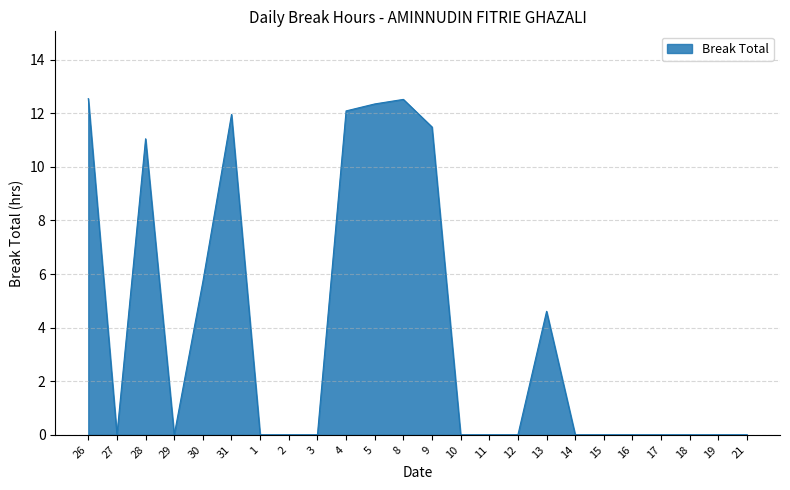

What is the average value?

3.9